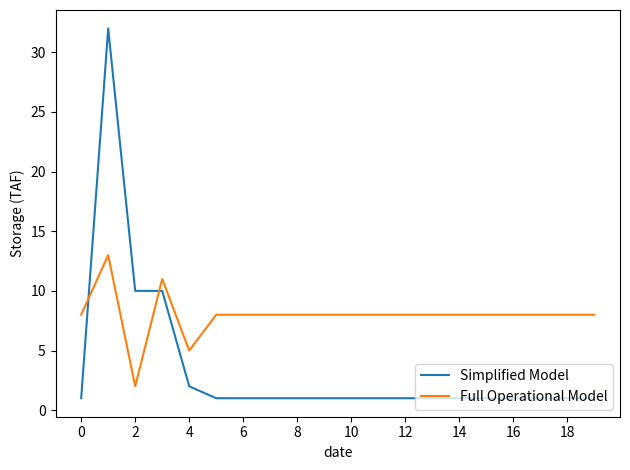

Which series has the largest total across all categories?

Full Operational Model